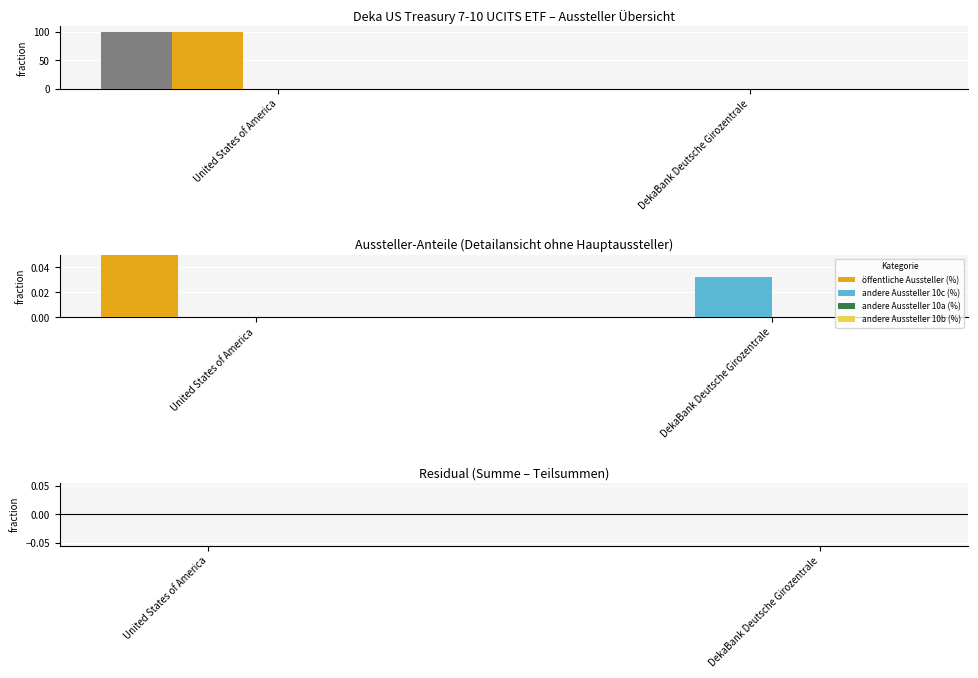

How many data points does each series have?

2